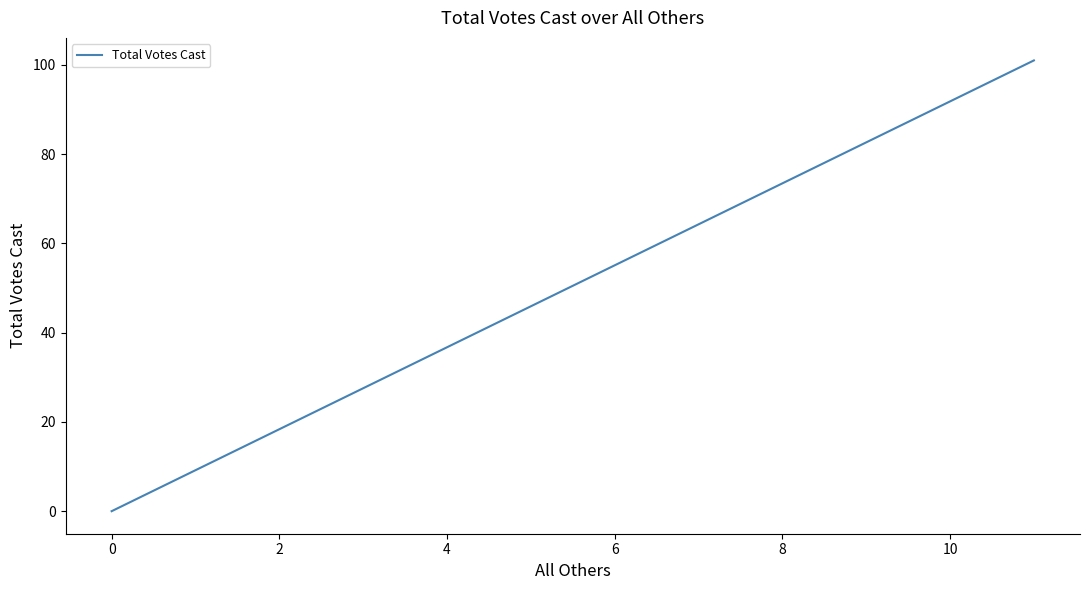

The chart shows a value of 155 at 2. True or false?

False